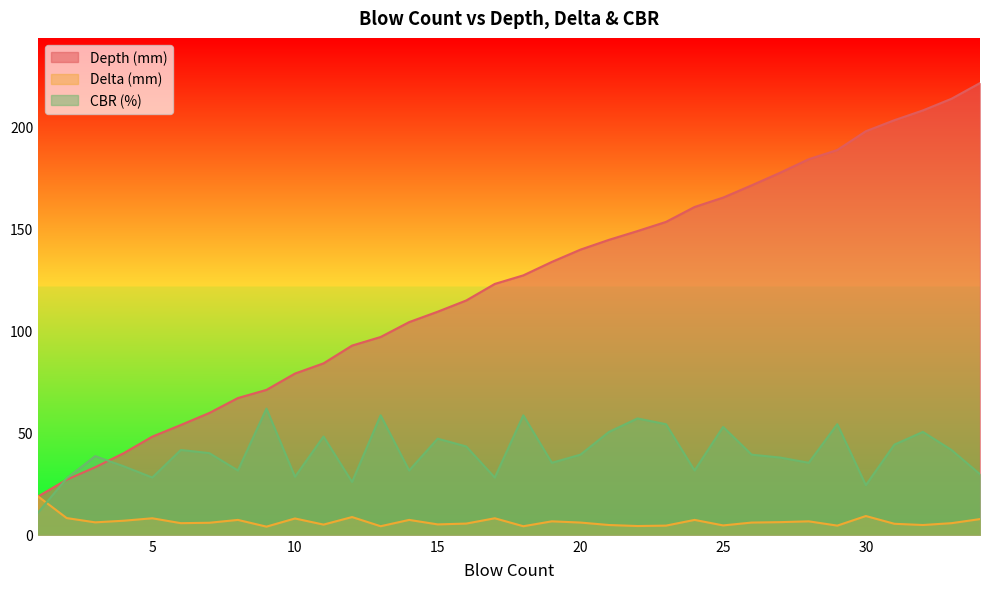

Is it true that CBR (%) equals 8.8 at 28?

False